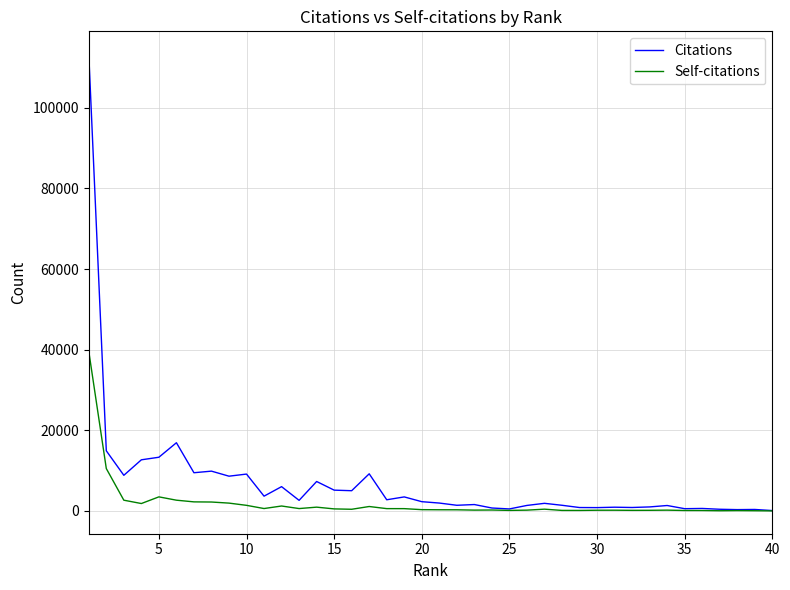

List the series in order of their overall mean, highest first.

Citations, Self-citations